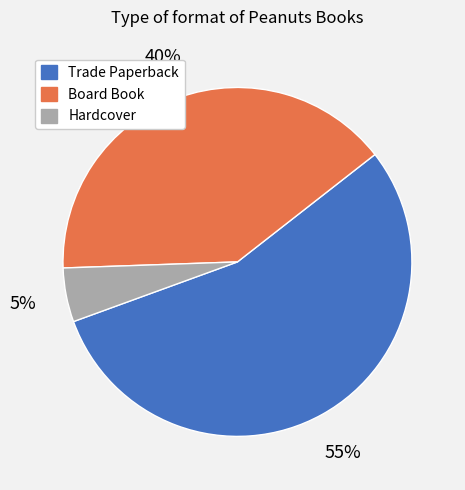

Which slice represents more than half of the pie?

Trade Paperback